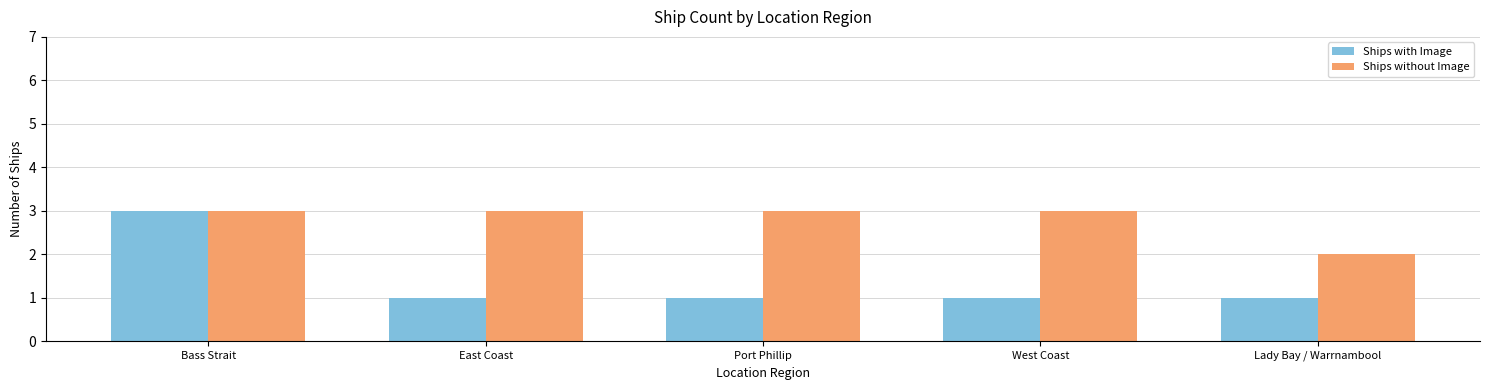

What is the approximate value of Ships with Image at Bass Strait?

3